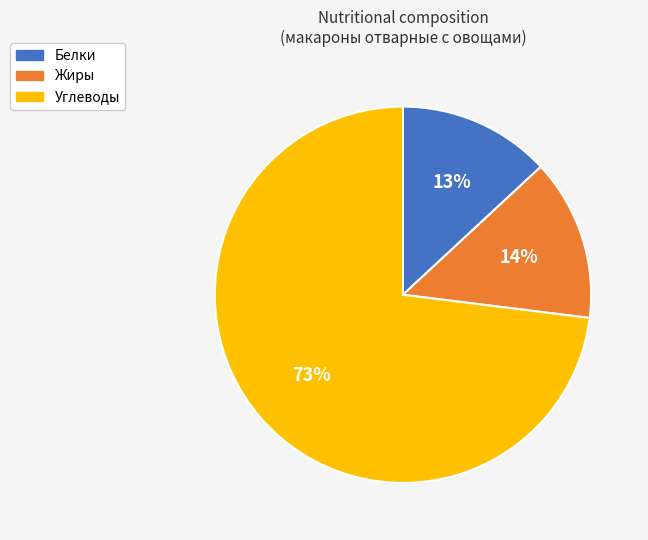

Is it true that Углеводы is 73% of the pie?

True